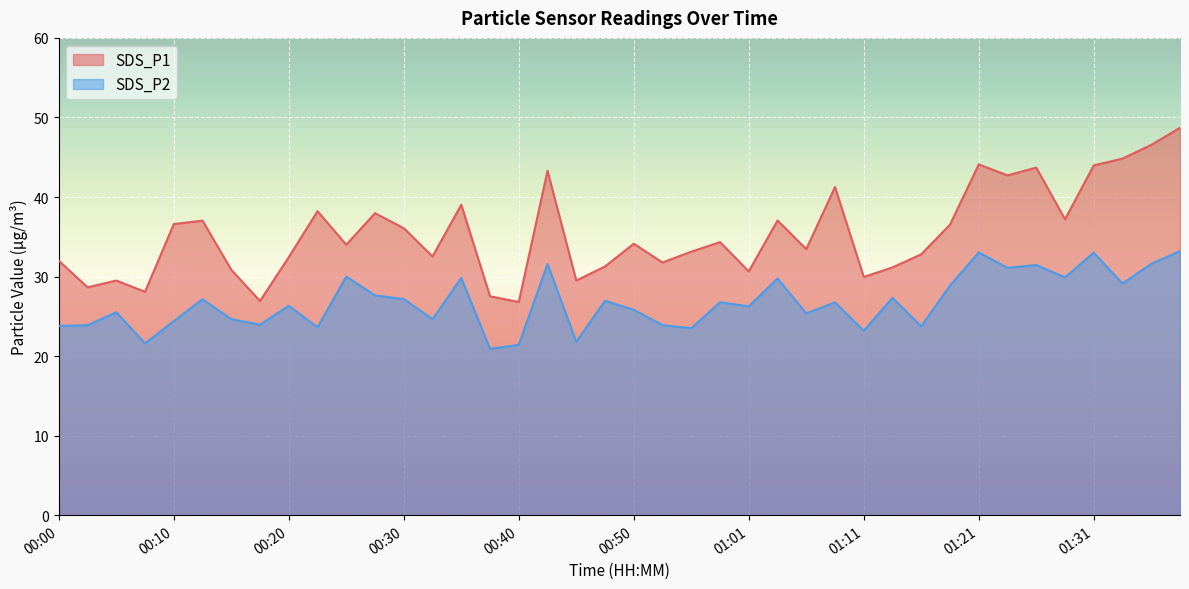

What is the difference between the SDS_P1 values at 00:58 and 01:26?

9.4